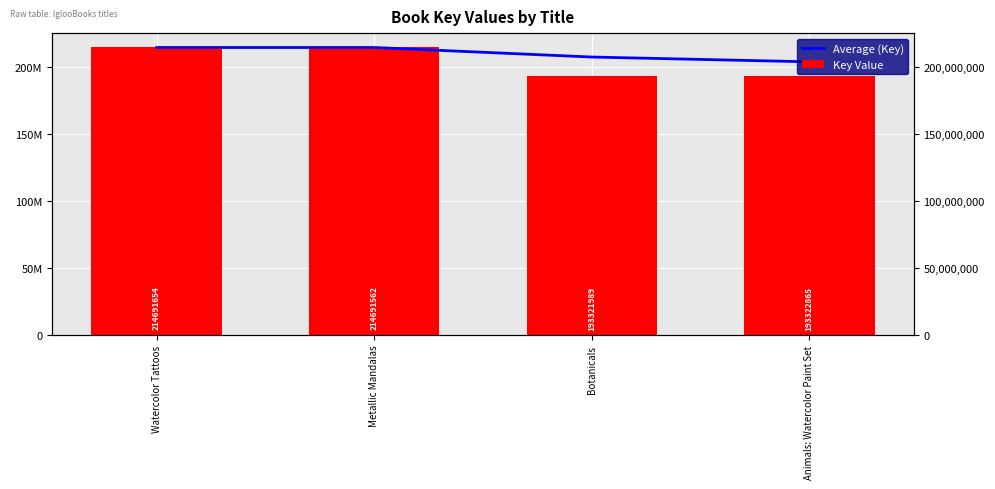

What is the total value across all series at Animals: Watercolor Paint Set?

397329882.5